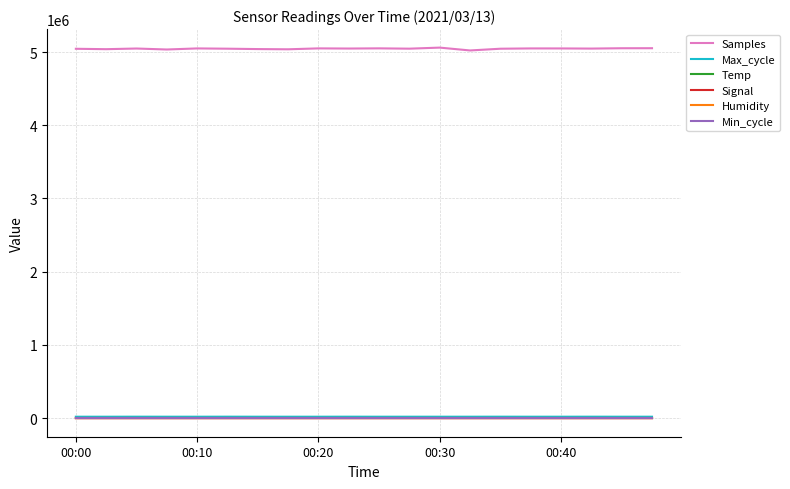

At how many categories does at least one series exceed 4931008?

20